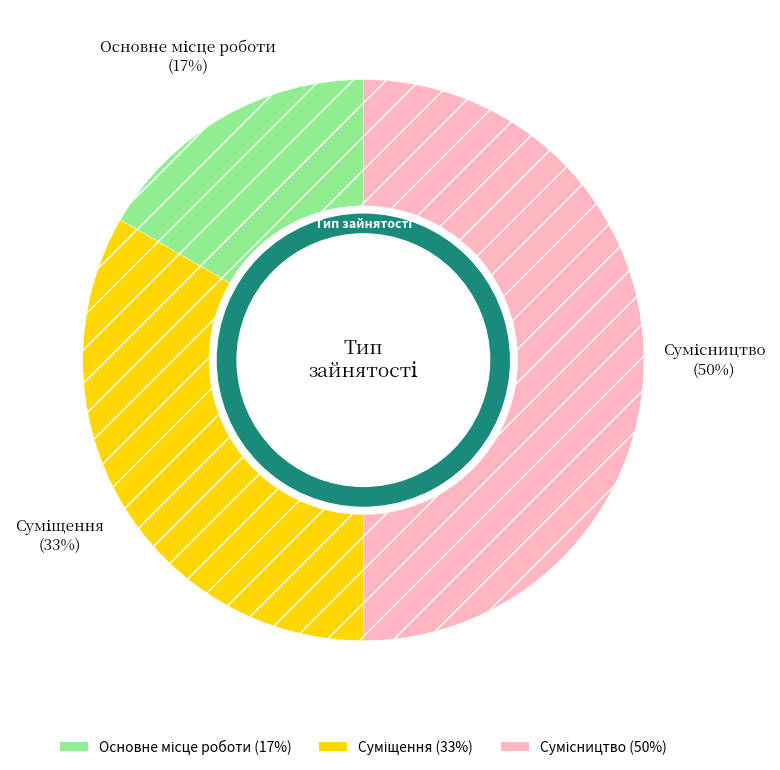

To the nearest percent, what is the difference between the largest and smallest slice percentages?

33%